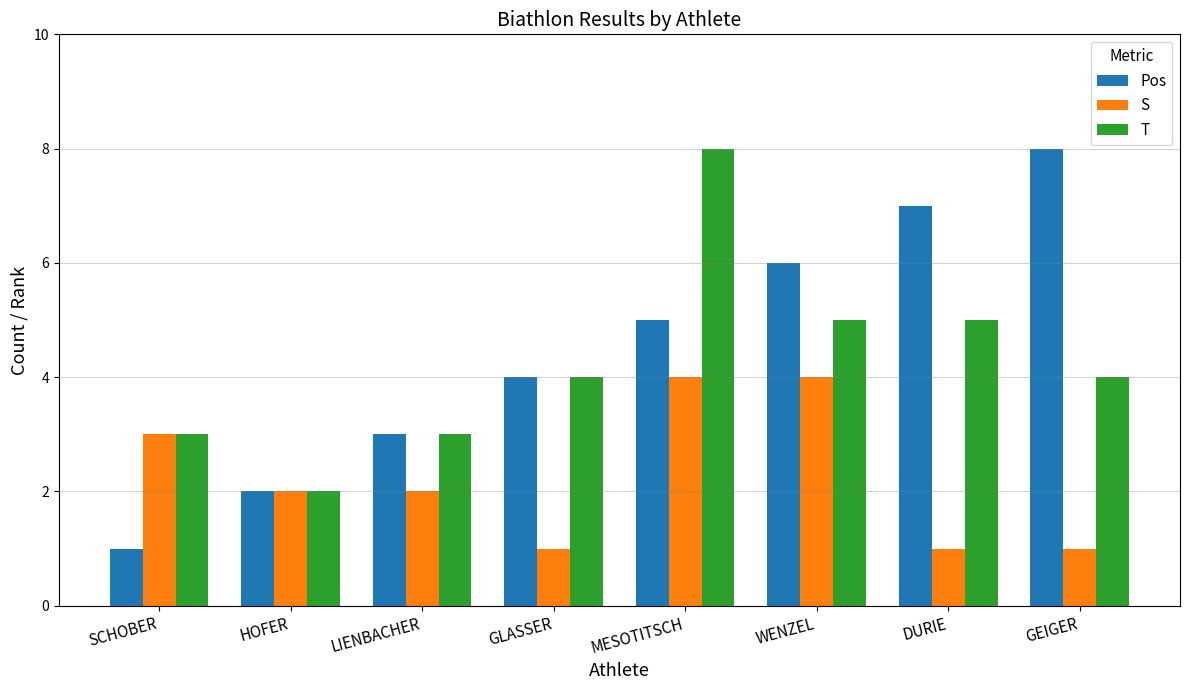

Rank the series at DURIE from lowest to highest value.

S, T, Pos